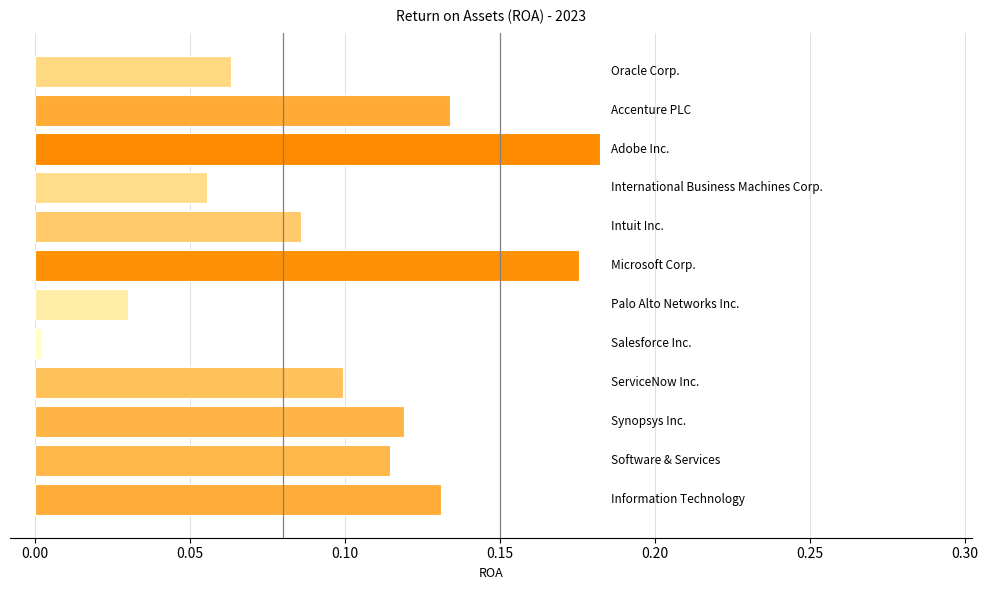

What is the sum of all values?

1.2